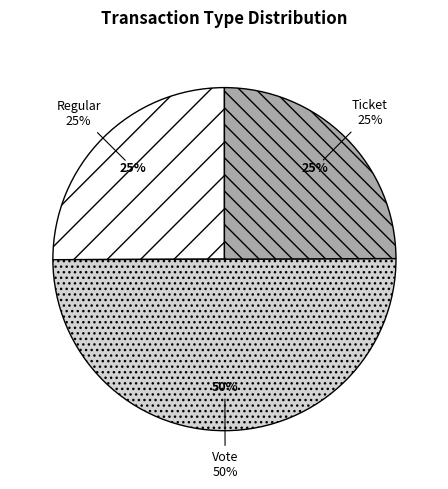

Is the sum of Vote and Ticket greater than half?

Yes